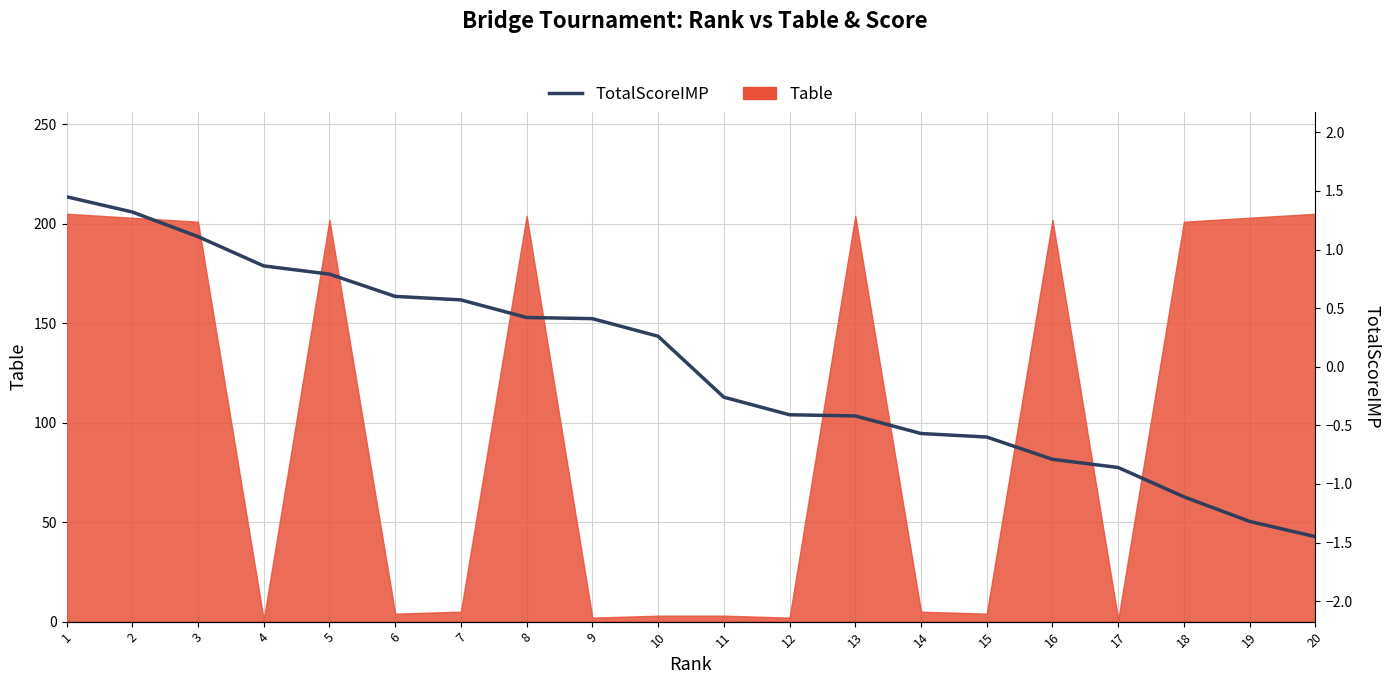

Reading left to right, what are all the values shown in this chart?

1=1.4	2=1.3	3=1.1	4=0.9	5=0.8	6=0.6	7=0.6	8=0.4	9=0.4	10=0.3	11=-0.3	12=-0.4	13=-0.4	14=-0.6	15=-0.6	16=-0.8	17=-0.9	18=-1.1	19=-1.3	20=-1.4